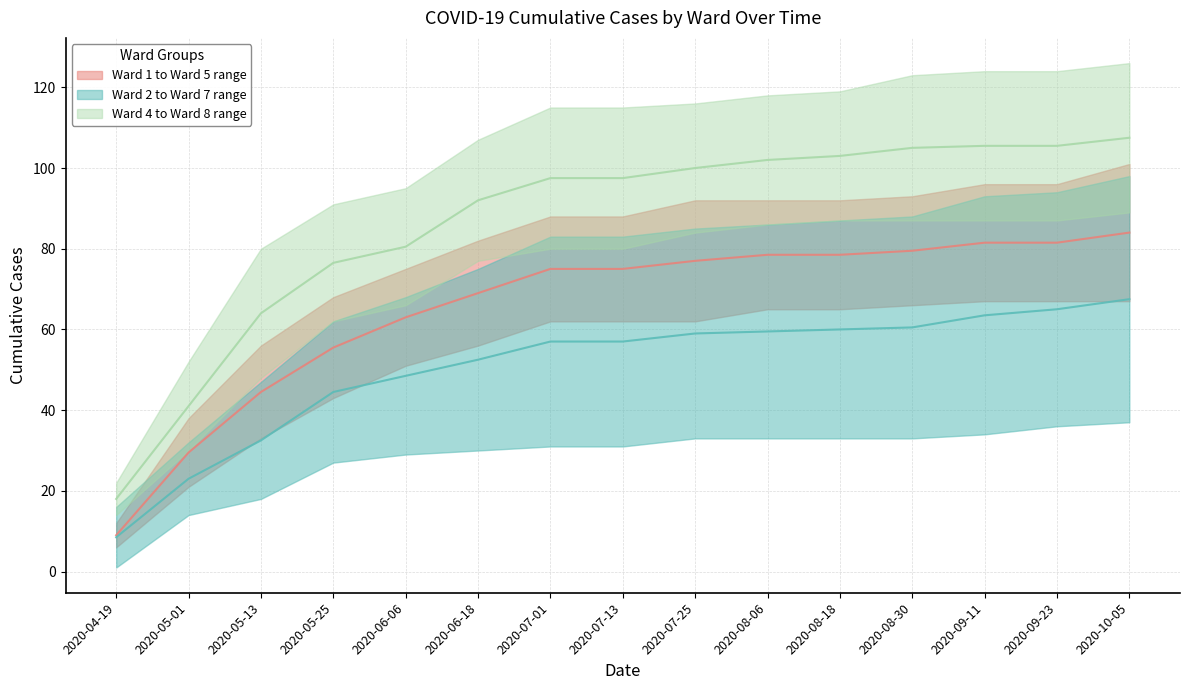

What is the sum of the Ward 4 values at 2020-09-11 and 2020-09-23?

211.0